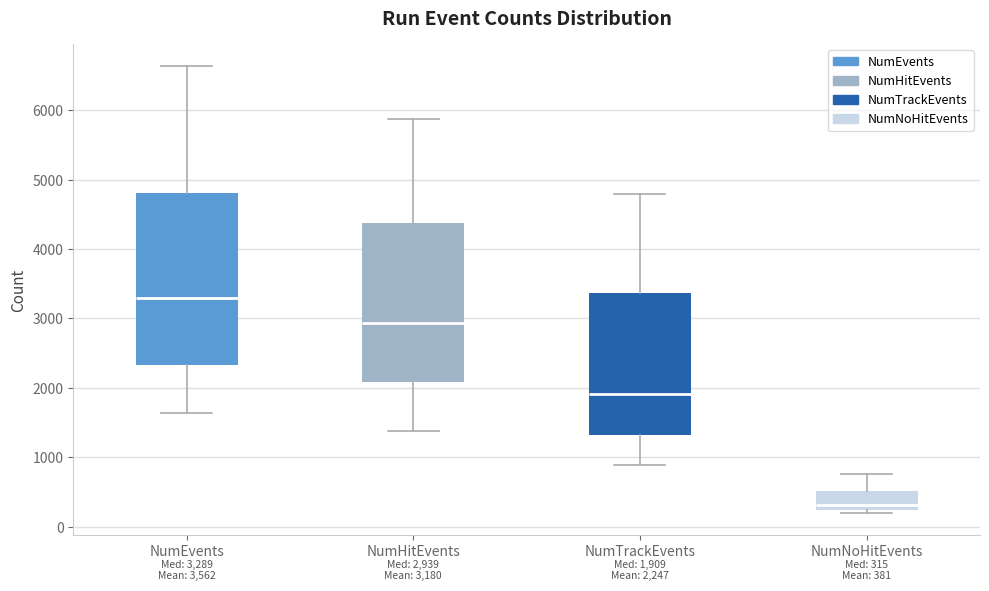

Which box has the lowest median line?

NumNoHitEvents